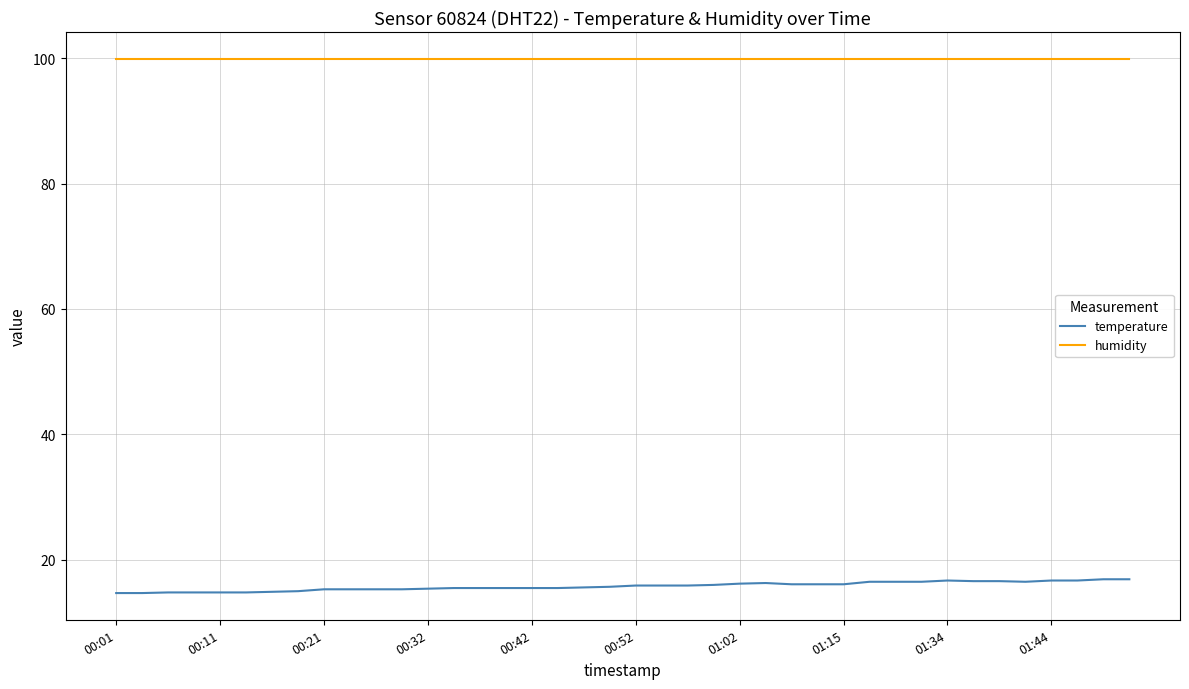

What is the difference between the maximum and minimum values in the temperature series?

2.2